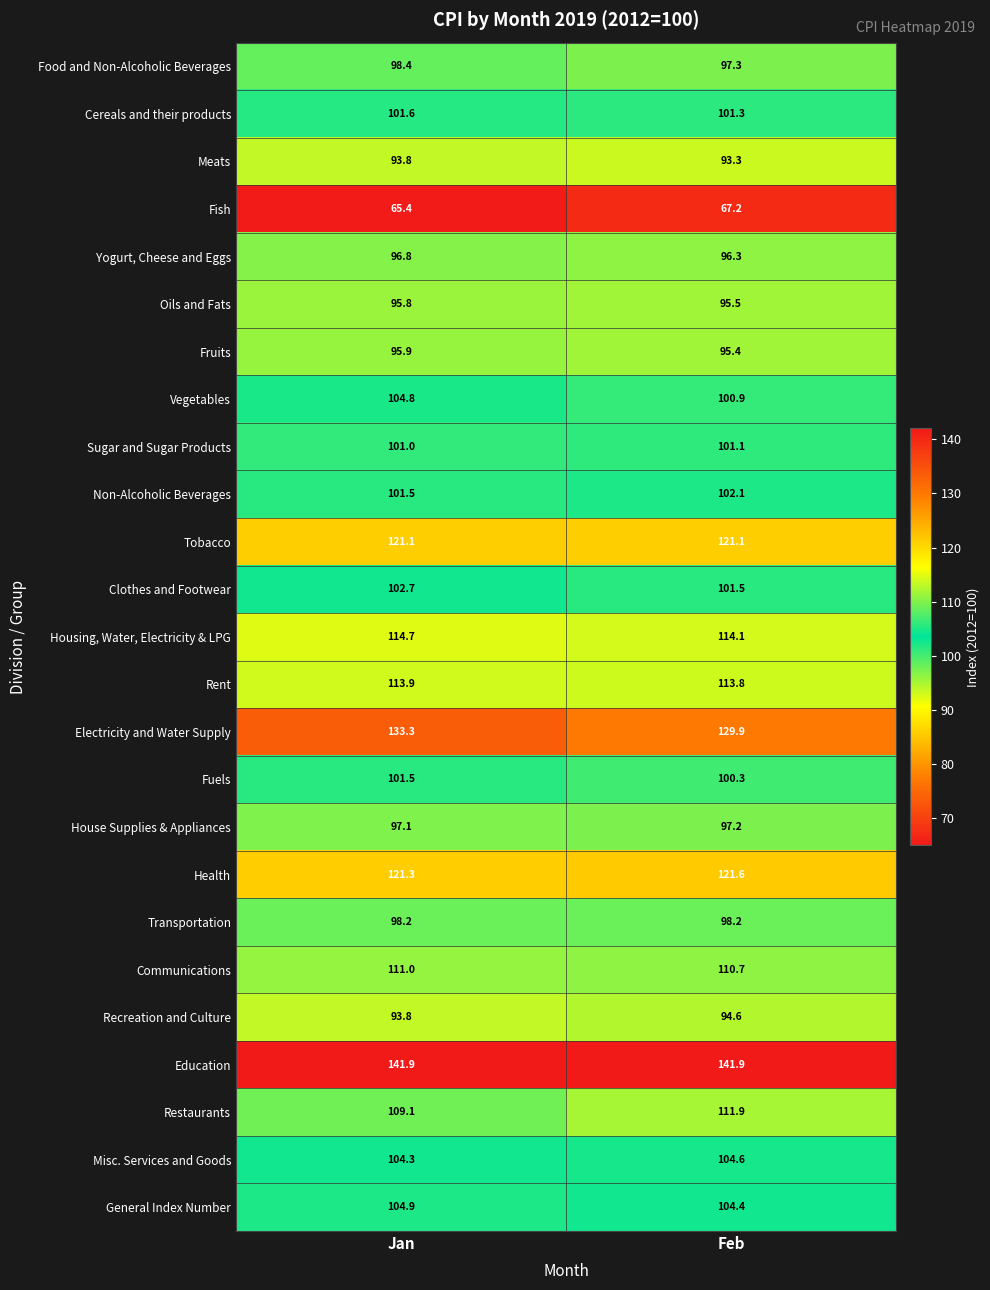

Is it true that Fish equals 35.7 at Jan?

False